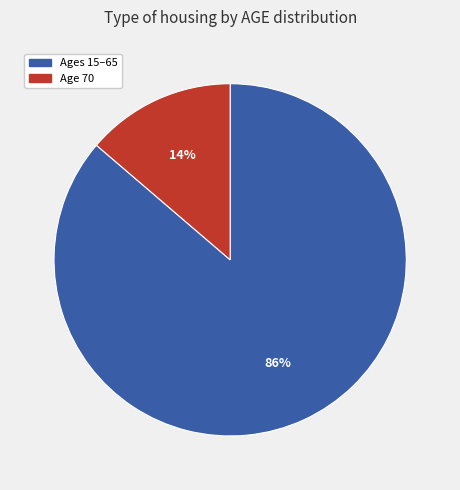

To the nearest percent, what is the average slice percentage?

50%